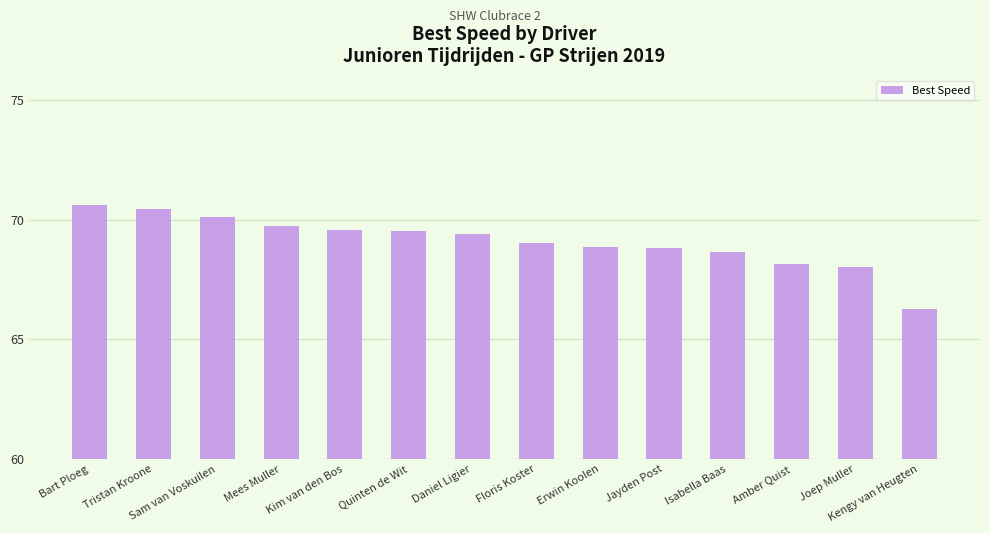

The value at Sam van Voskuilen is 104.0. True or false?

False